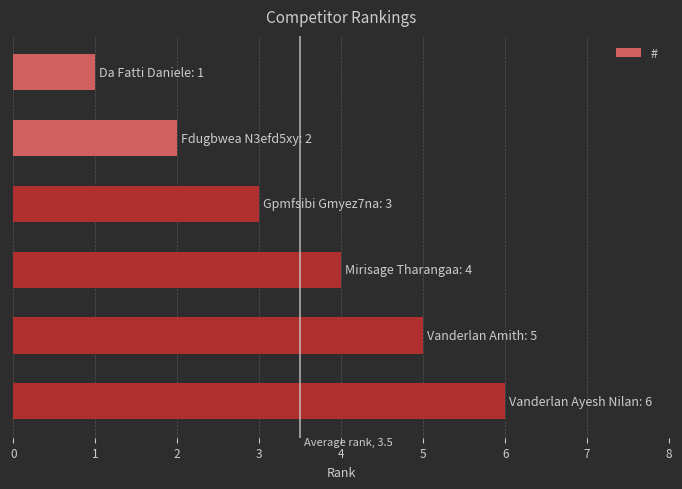

What is the maximum value shown in the chart?

6